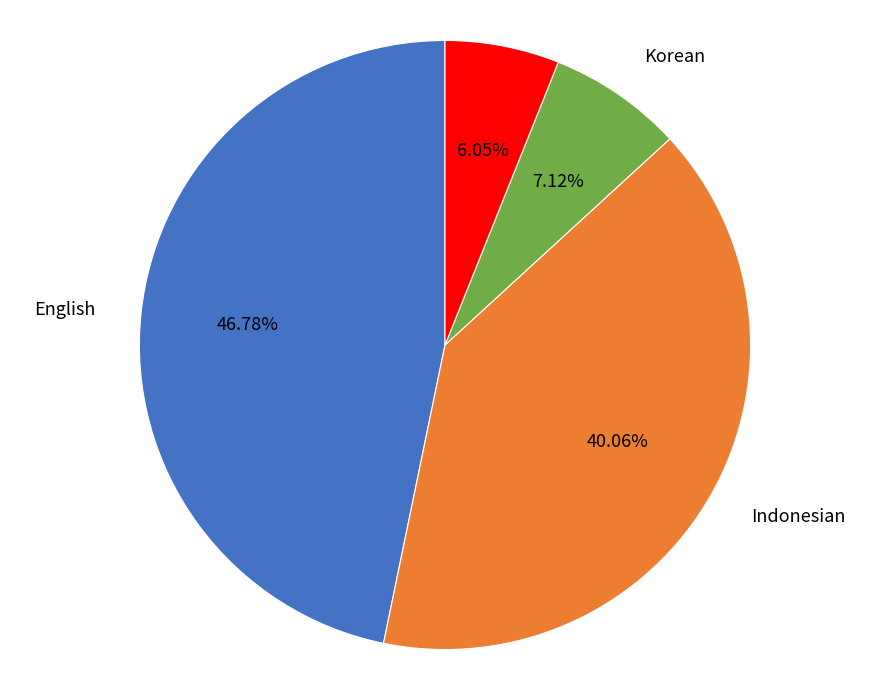

Does any single category account for the majority?

No